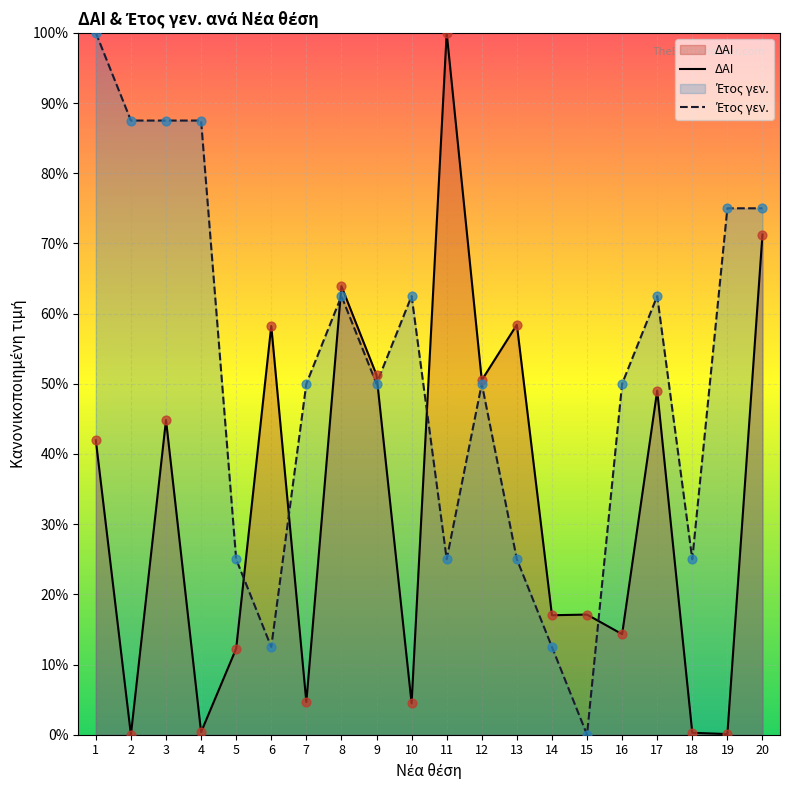

Which series has the largest total across all categories?

Έτος γεν.